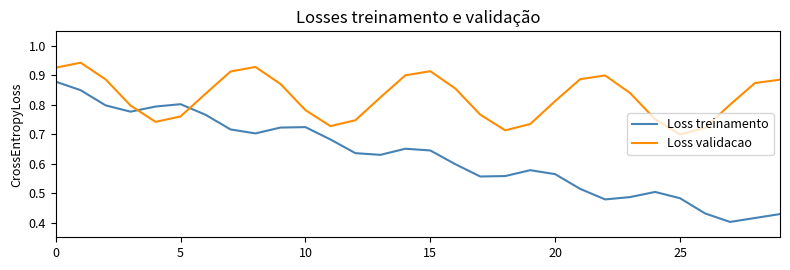

Which series has the largest total across all categories?

Loss validacao